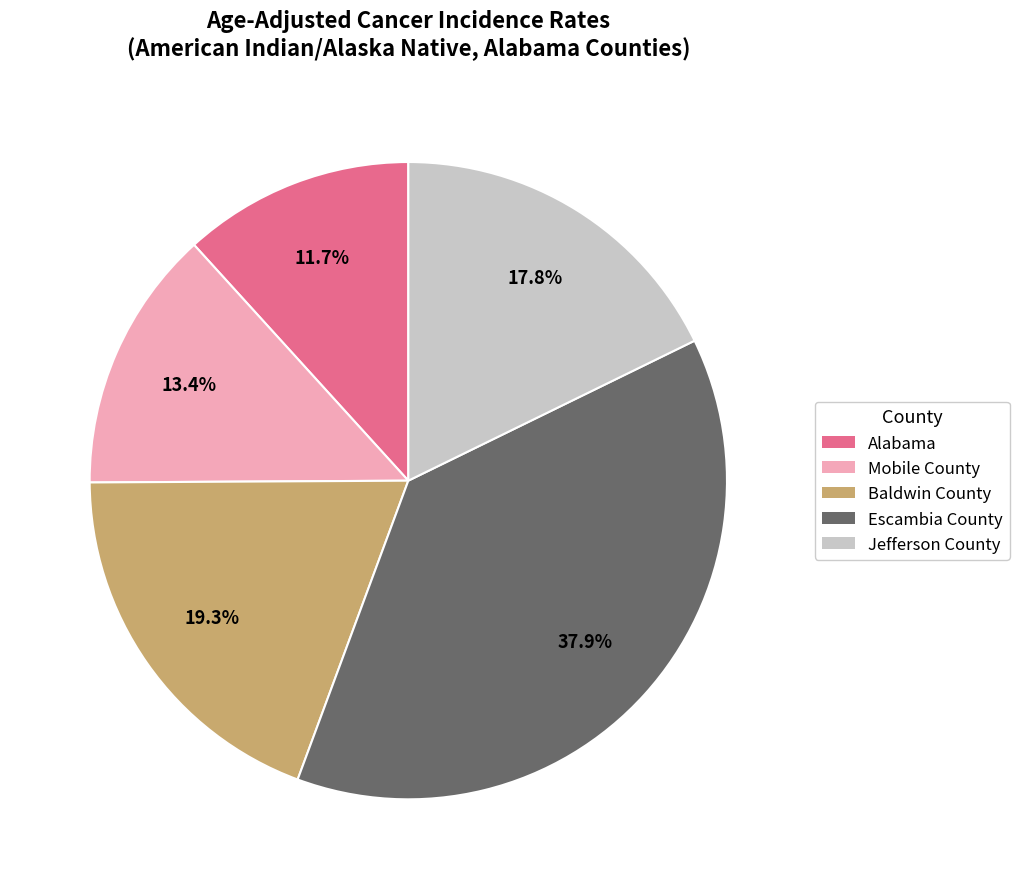

Count the number of slices in the pie.

5